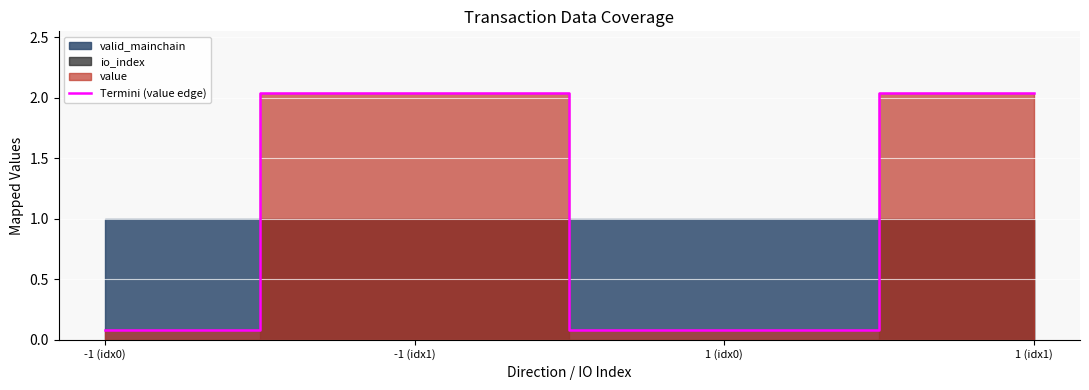

At which label does the data first exceed 2?

-1 (idx1)